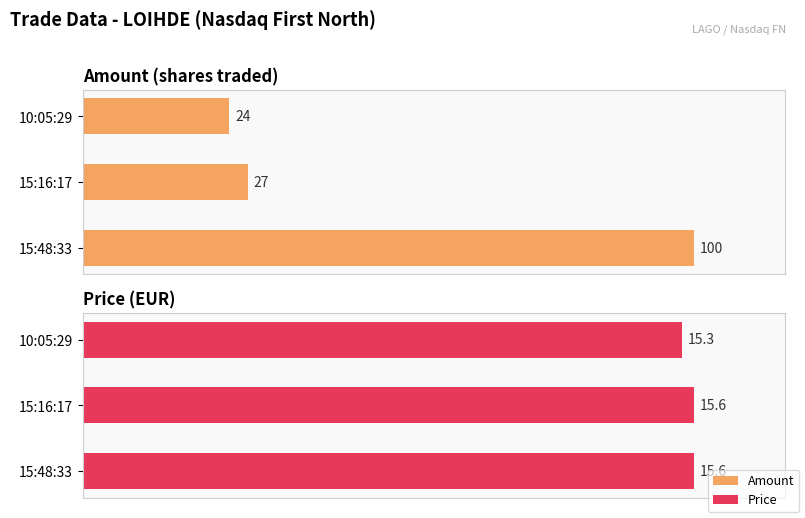

What are all the series names shown in the legend?

Amount, Price